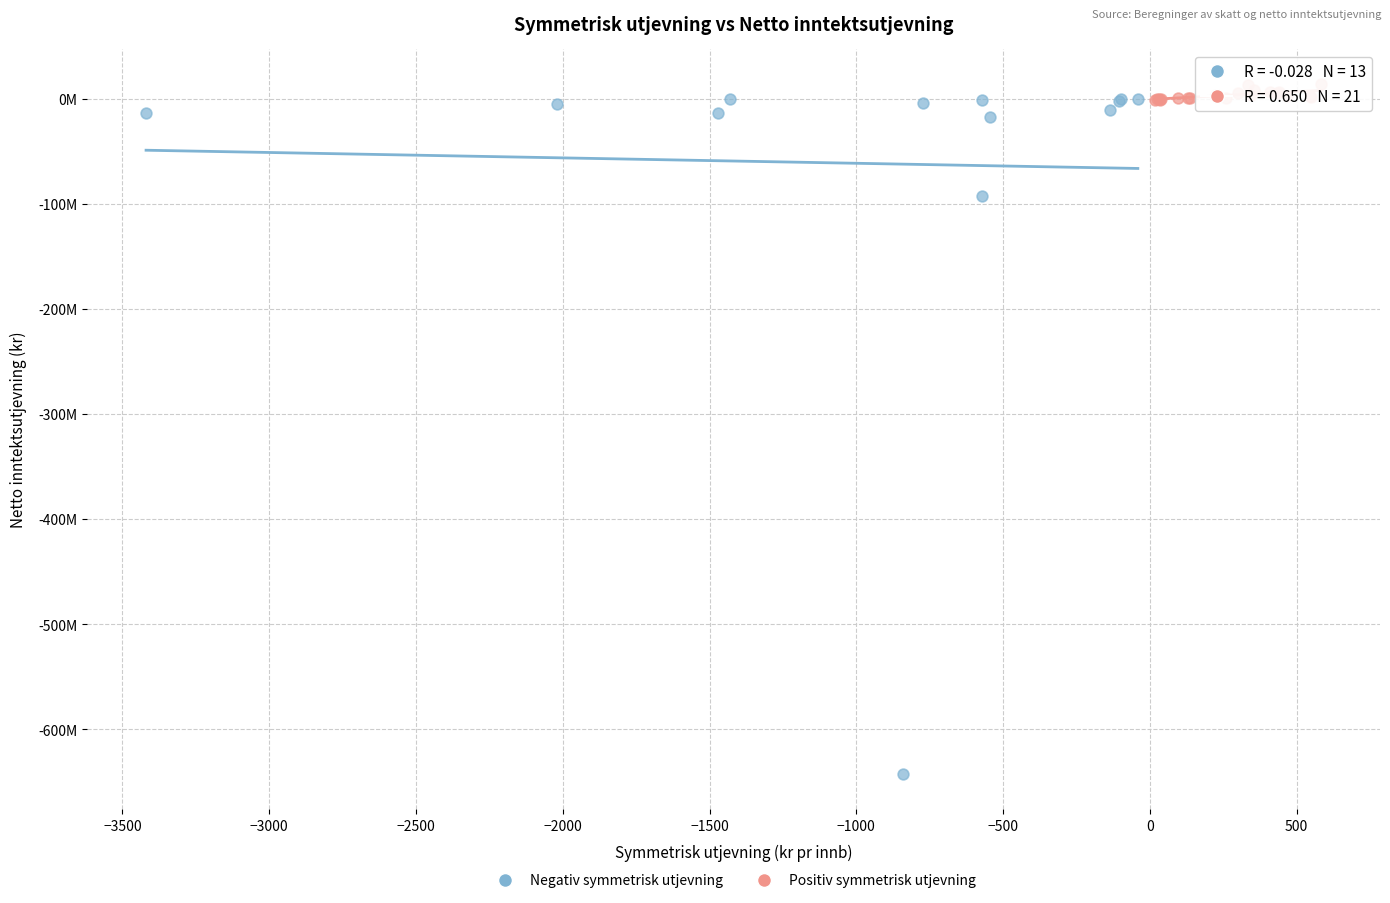

Which series contains the highest Y value?

Positiv symmetrisk utjevning